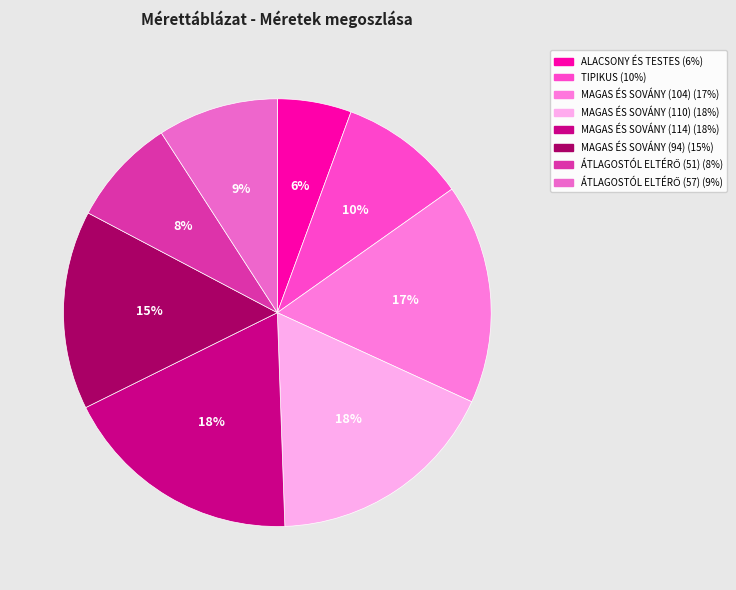

To the nearest percent, what percentage of the pie is MAGAS ÉS SOVÁNY (94)?

15%